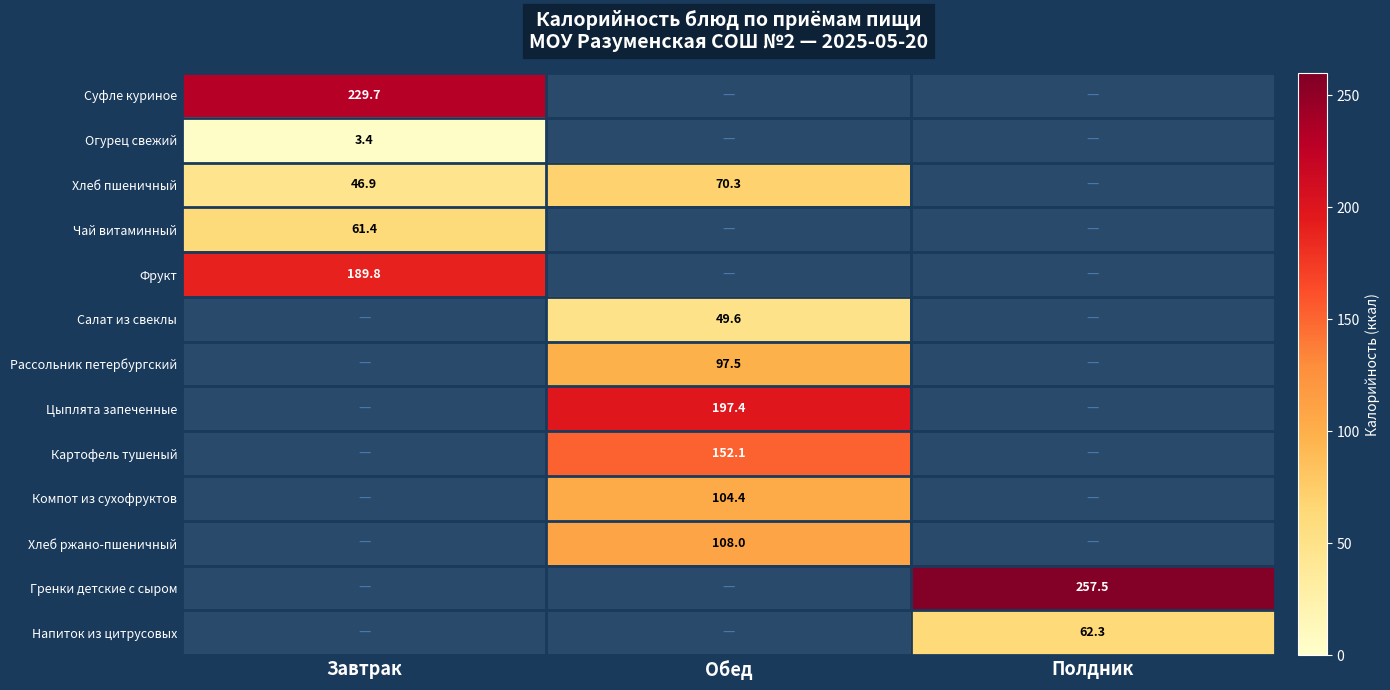

True or false: Хлеб ржано-пшеничный has a value of 108.0 at Обед.

True